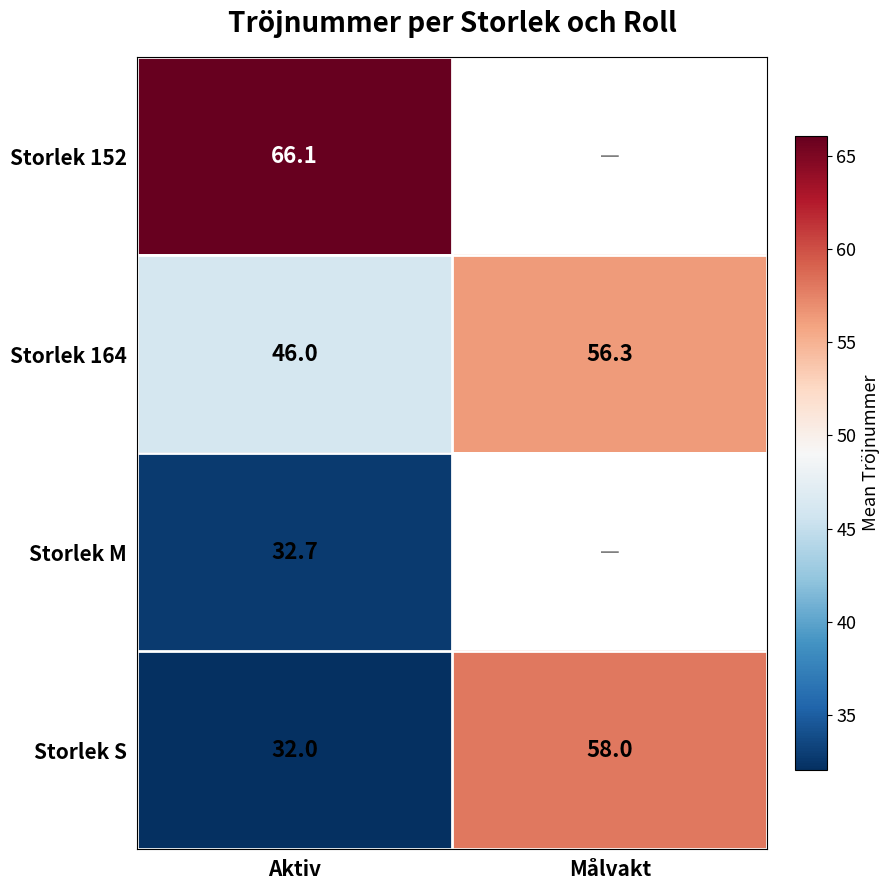

What is the spread (max minus min) of values at Aktiv?

34.1